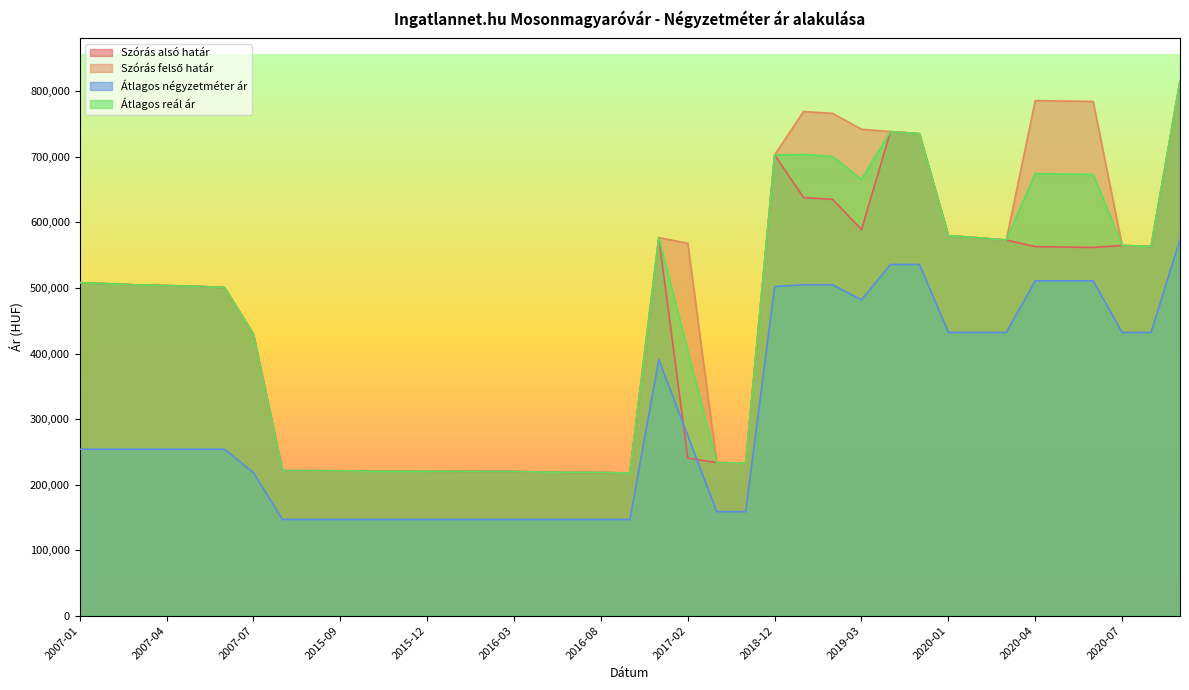

How many lines are shown in the chart?

4